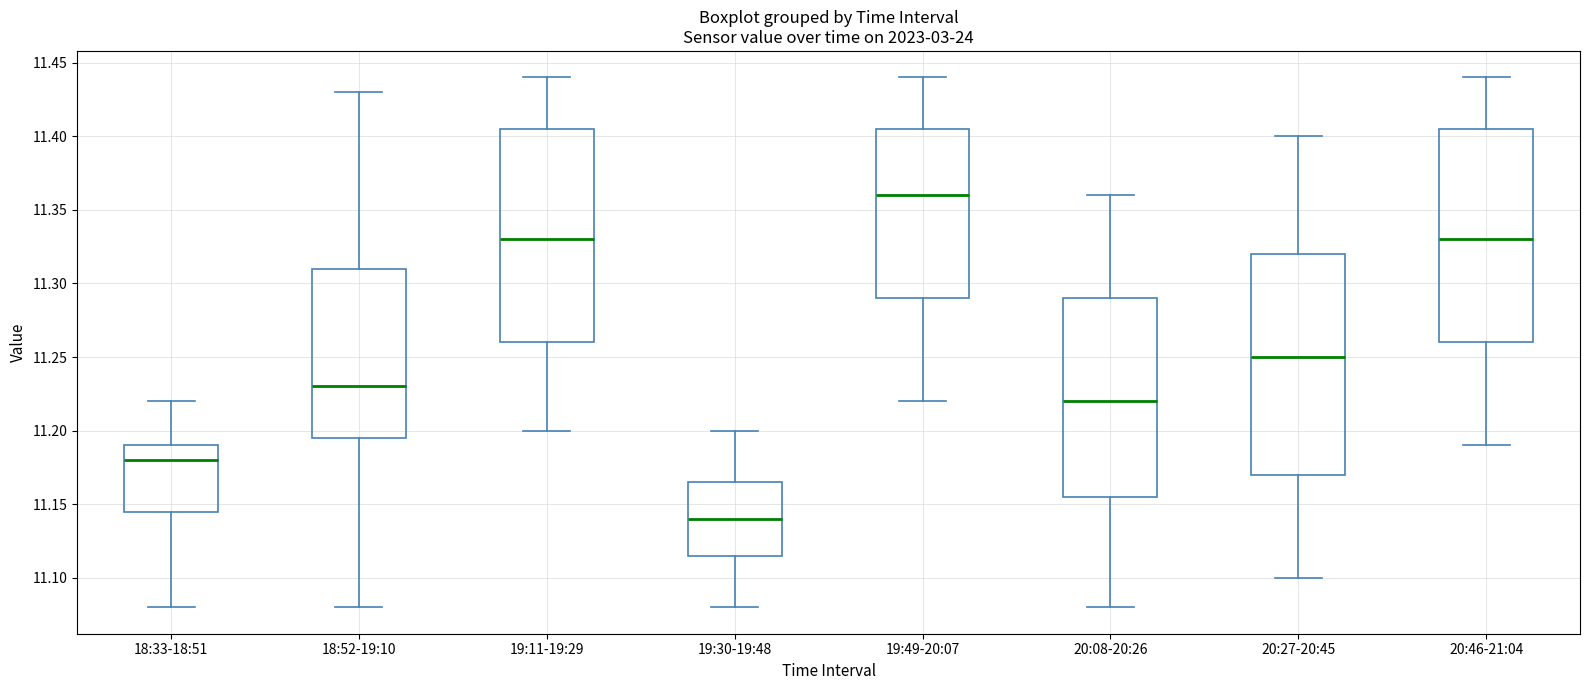

Which box's median line is the lowest?

19:30-19:48